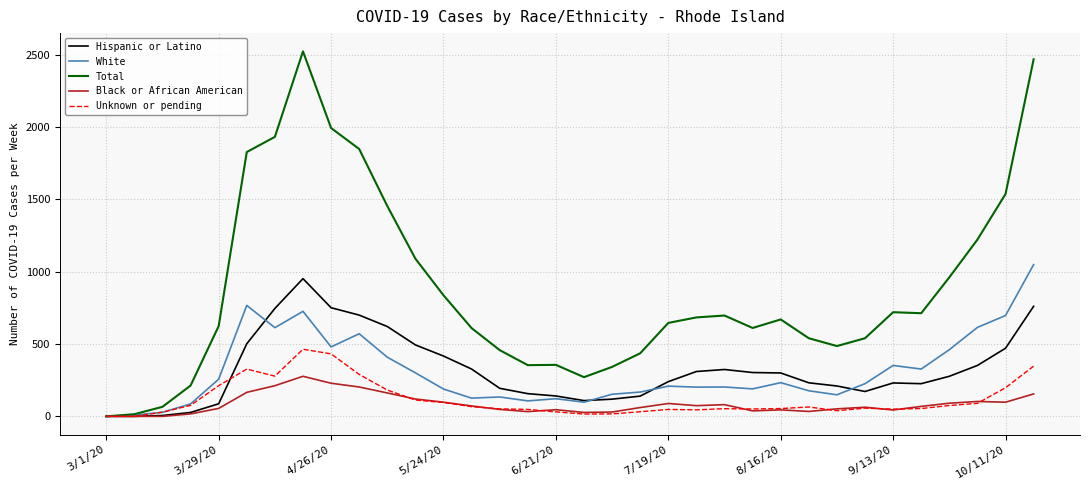

Which series has the largest total across all categories?

Total